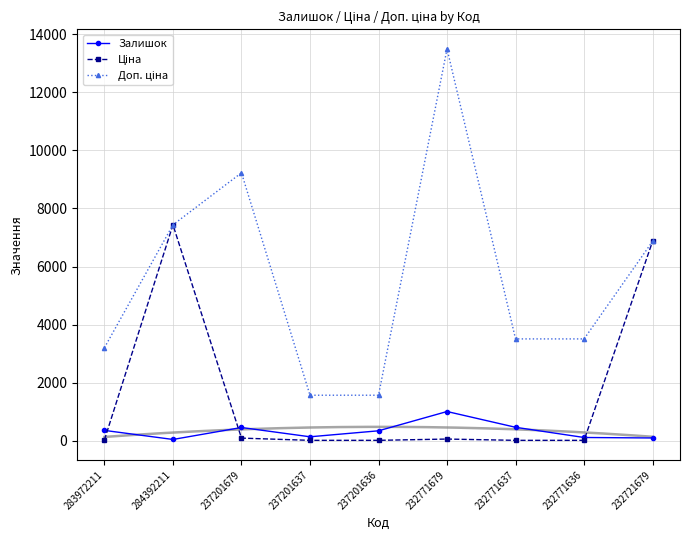

Does the chart have visible grid lines?

Yes